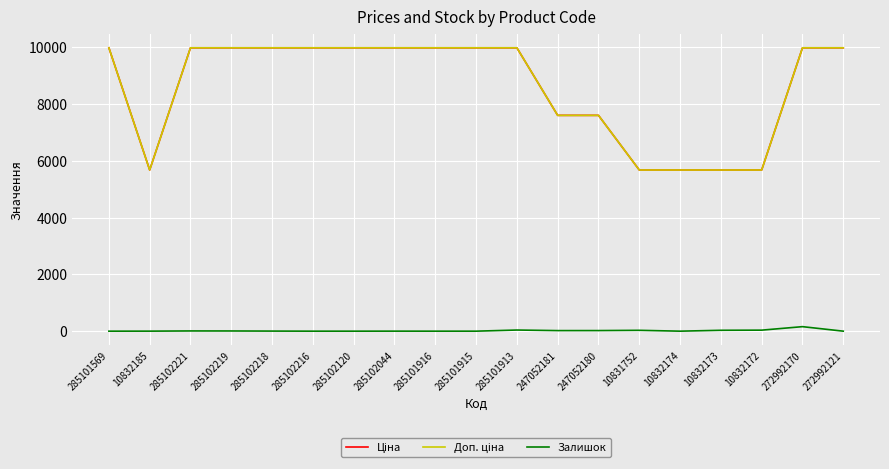

Which series changed the most between 285102216 and 247052180?

Ціна